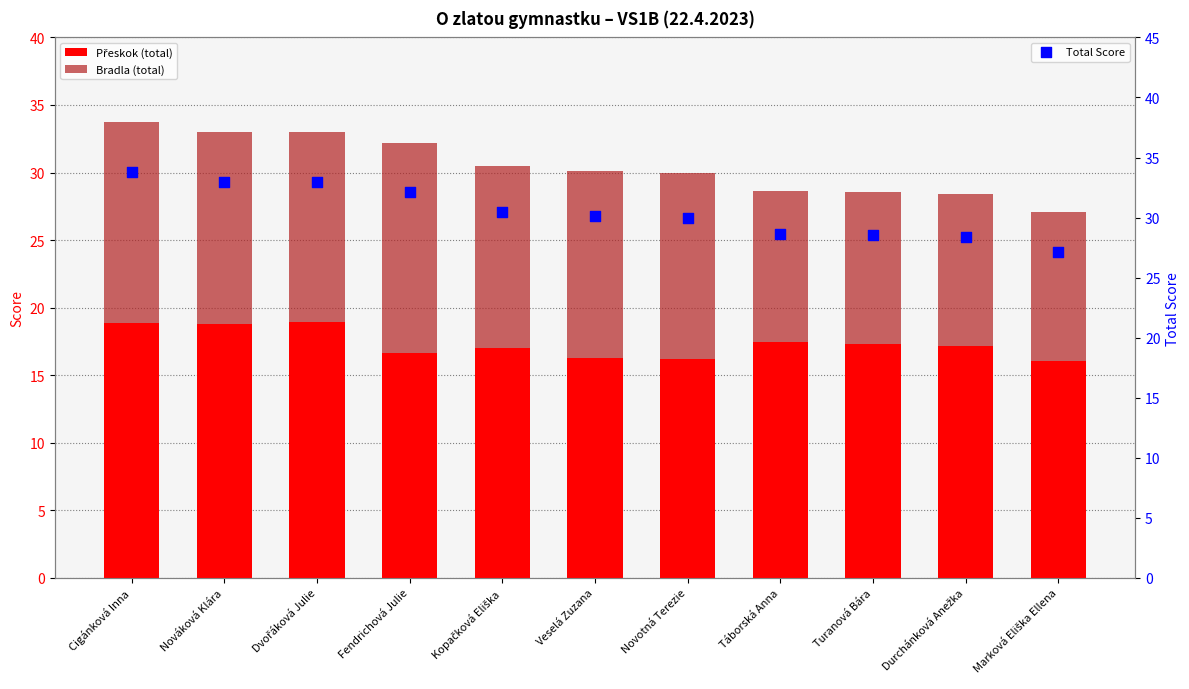

Which series contains the lowest Y value?

Bradla (total)